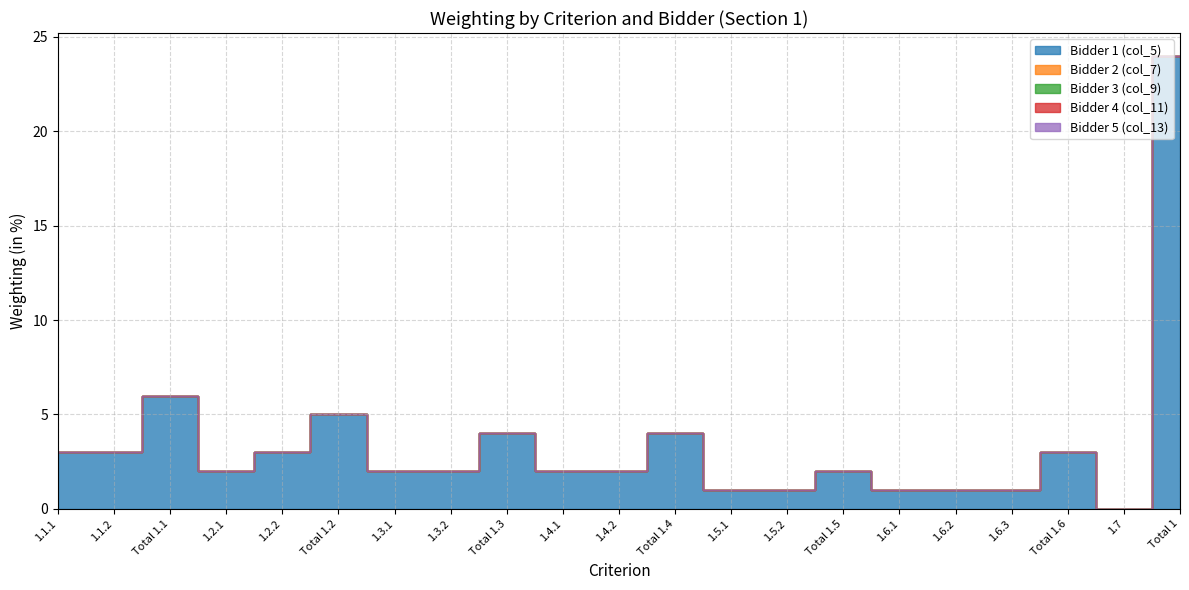

True or false: Bidder 3 (col_9) has more than 0 interior local peaks.

False